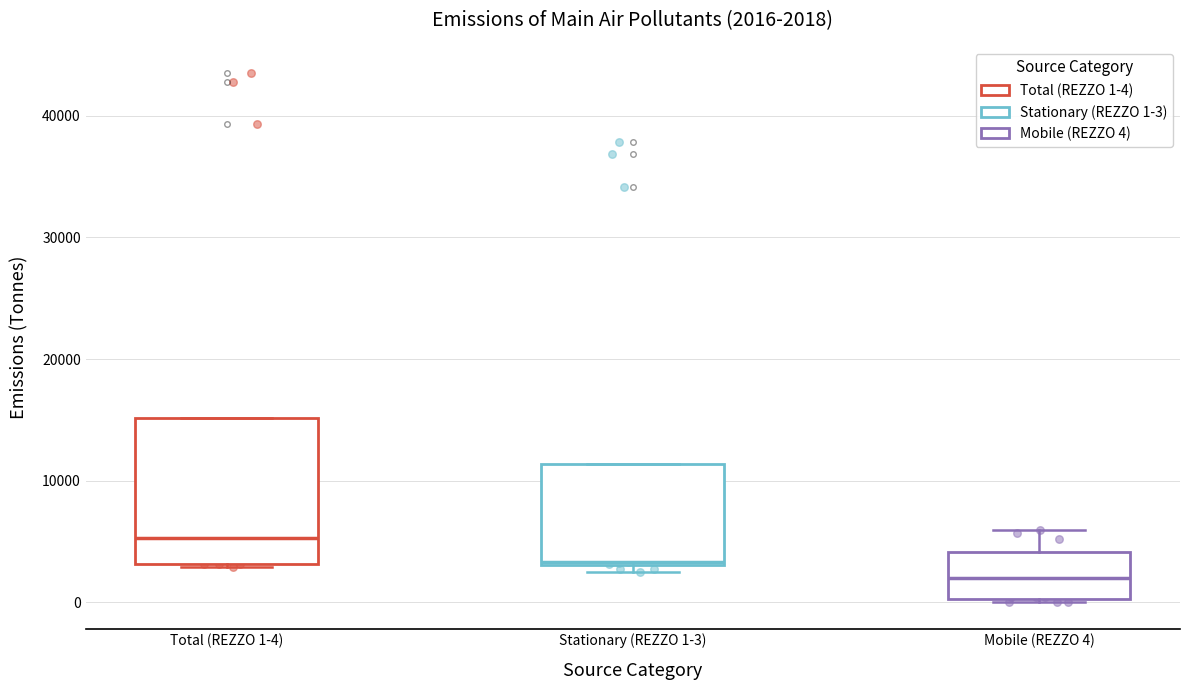

Comparing the boxes themselves (not the whiskers), which one is the tallest?

Total (REZZO 1-4)